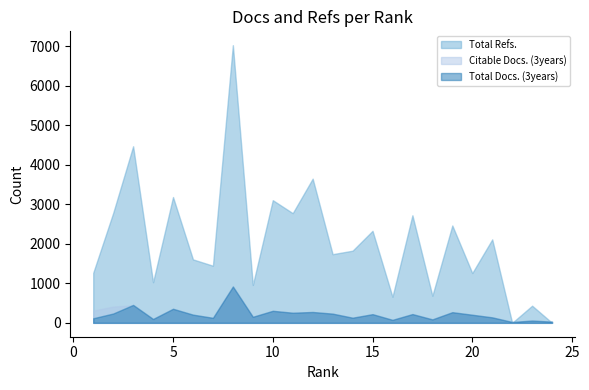

How many data points in Total Docs. (3years) are less than 208?

12